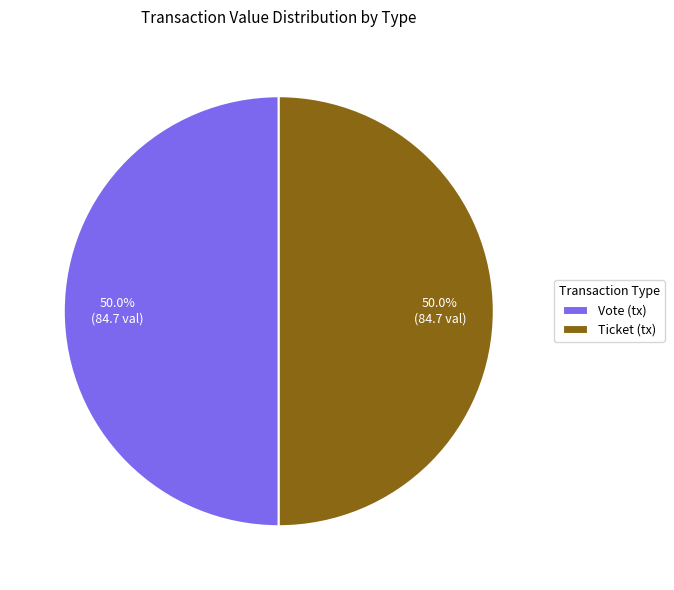

To the nearest percent, what is the difference between the largest and smallest slice percentages?

0%